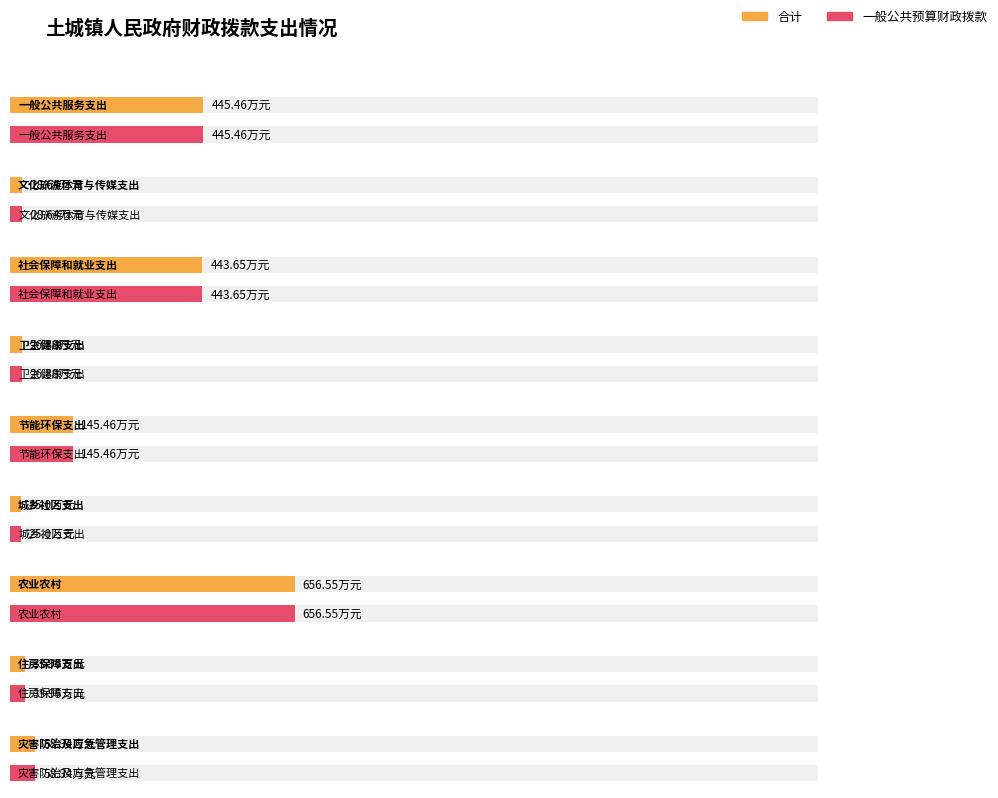

What are all the series names shown in the legend?

合计, 一般公共预算财政拨款